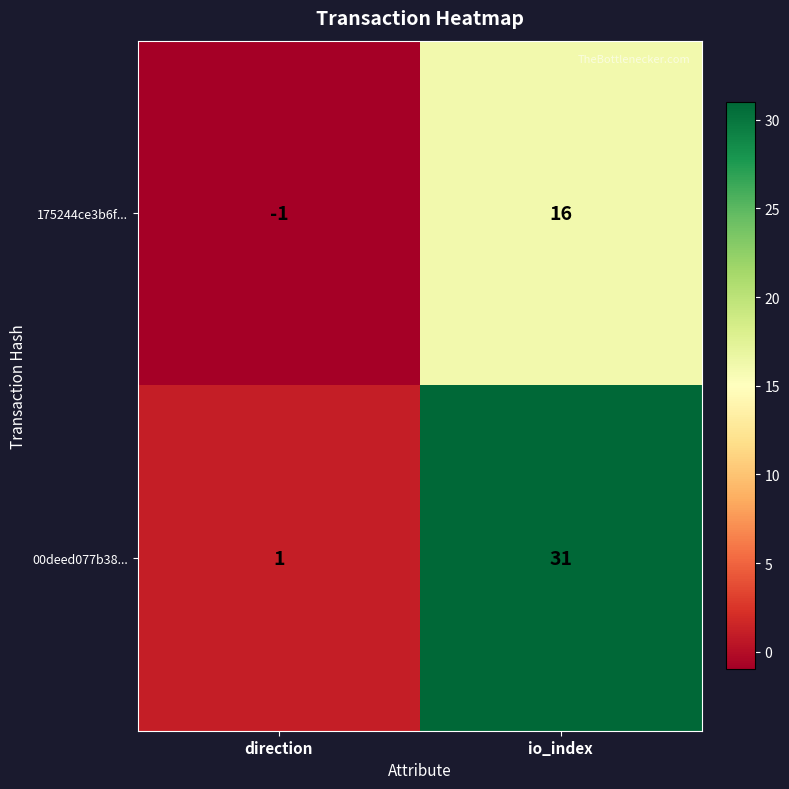

Reading left to right, what are all the values shown in this chart?

175244ce3b6f...: -1	16
00deed077b38...: 1	31